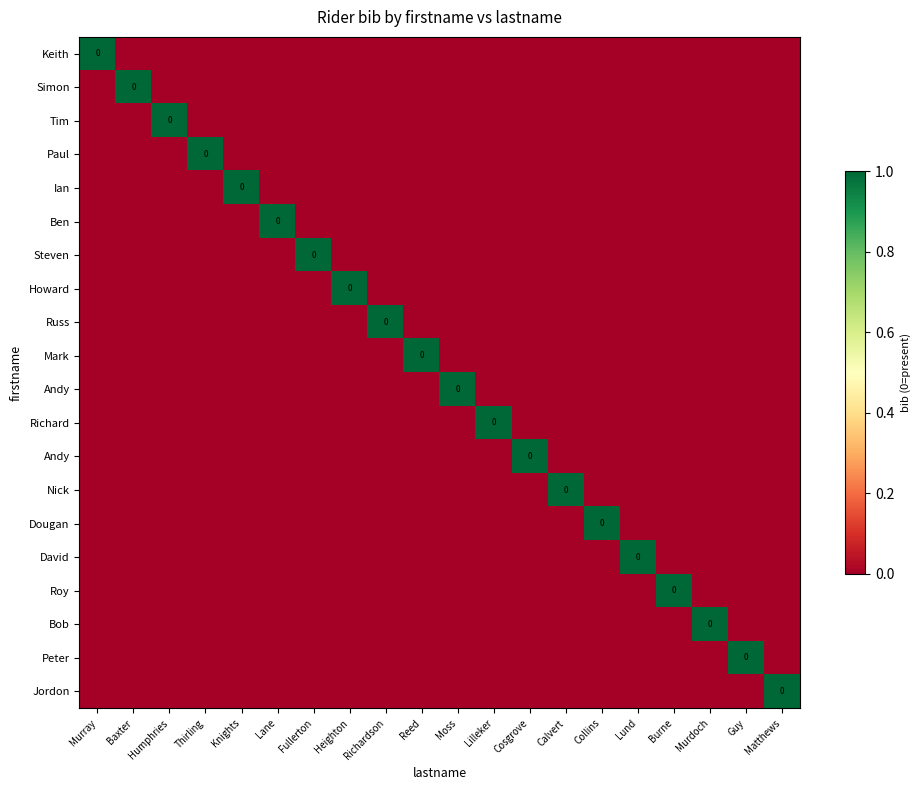

Which category has the lowest value across all series?

Baxter